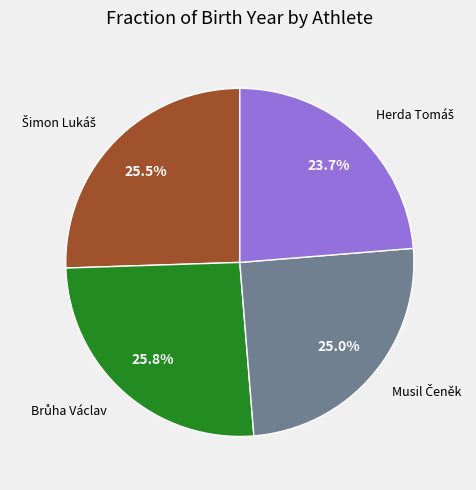

Count the number of slices in the pie.

4